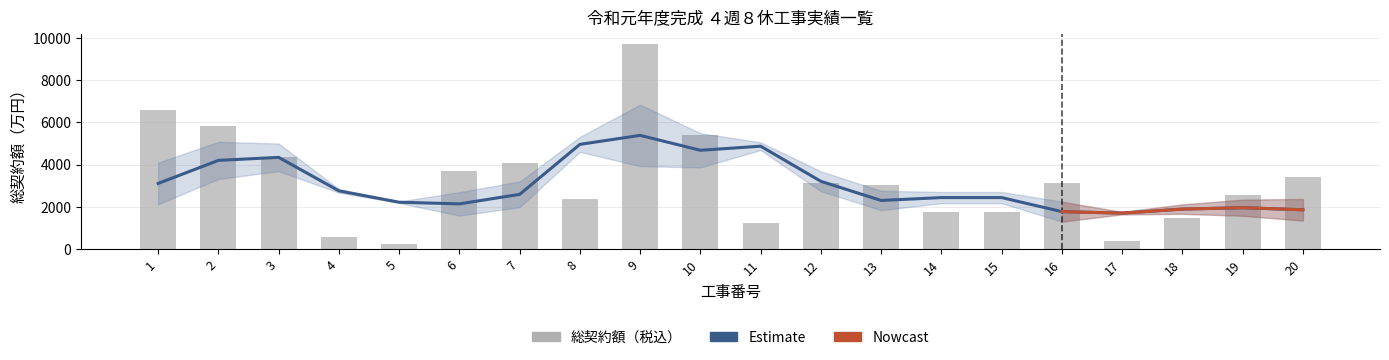

What is the value of the 8th bar from the left?

2369.6